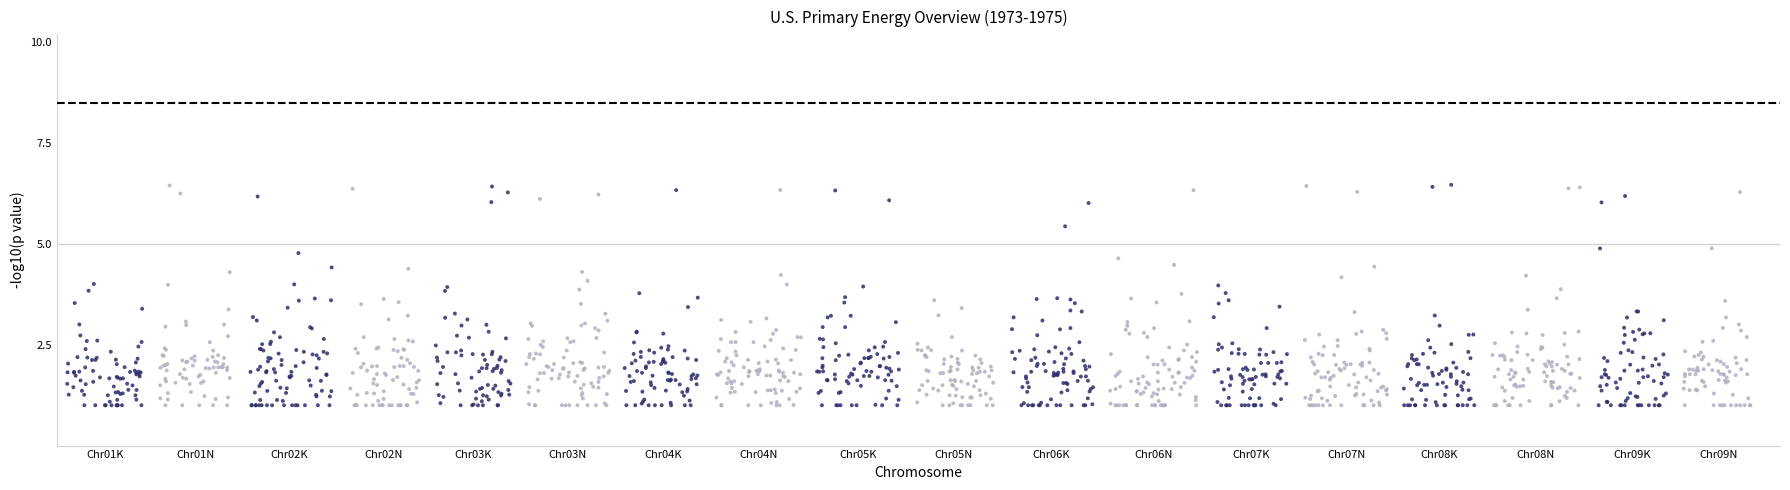

What is the range of Y values (max minus min)?

5.5